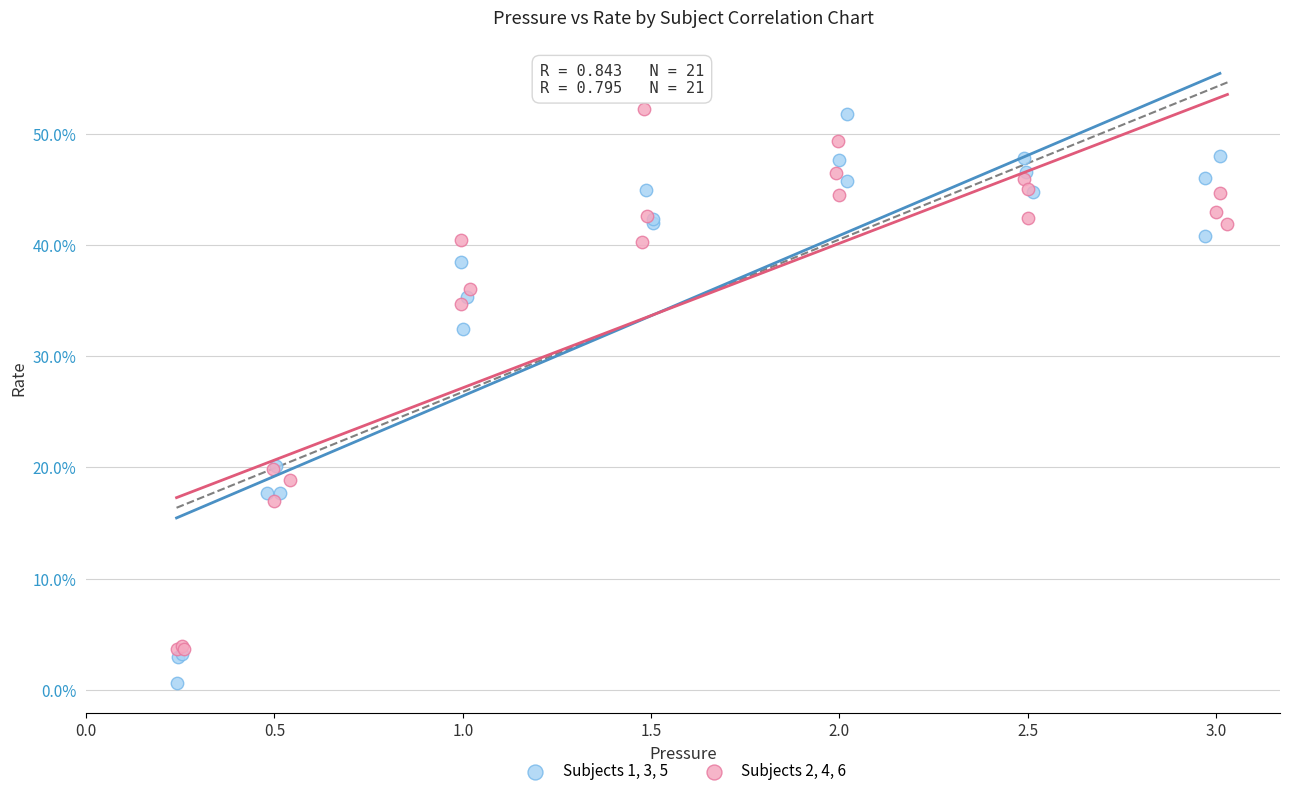

Which series reaches the minimum Y coordinate?

Subjects 1, 3, 5